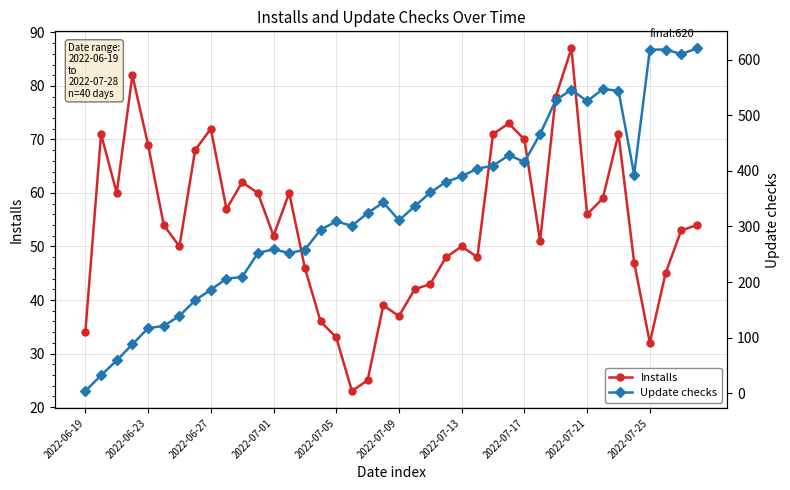

Which series has the largest total across all categories?

Update checks